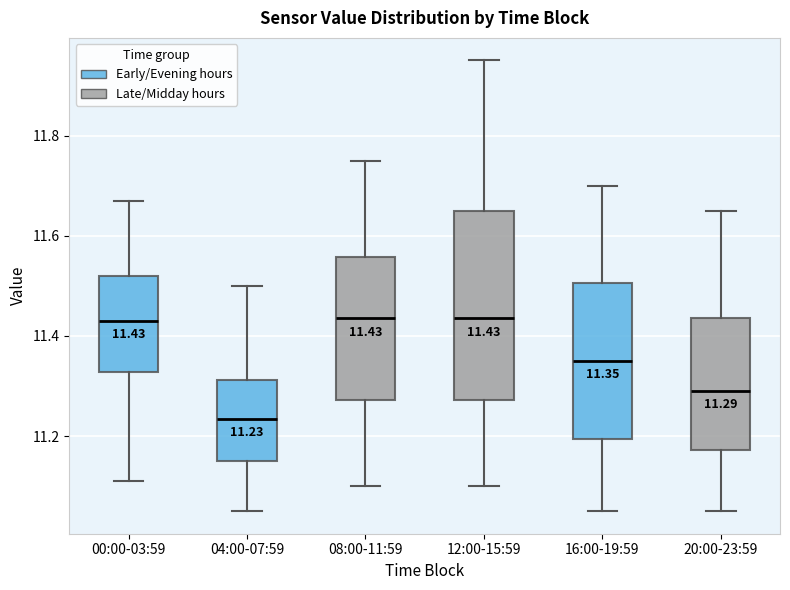

Which box is the tallest, from its lower edge to its upper edge?

12:00-15:59